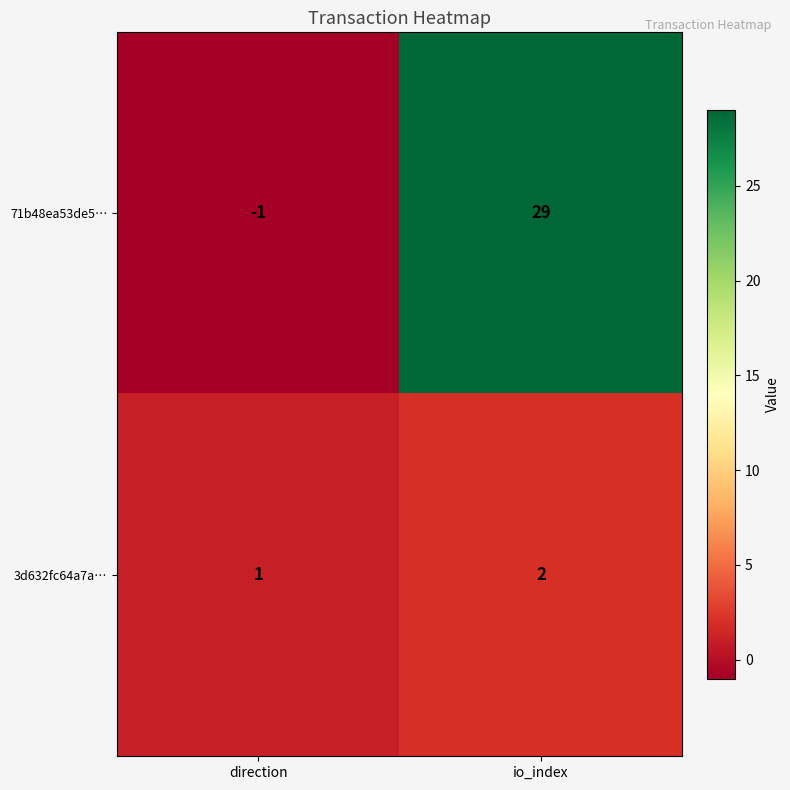

What is the difference between the highest and lowest values at io_index?

27